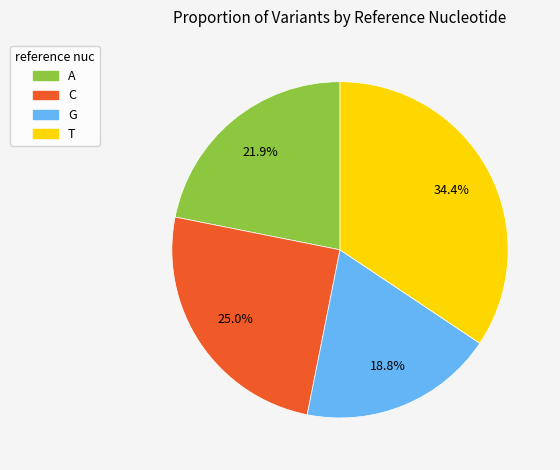

Is there a majority slice in this chart?

No